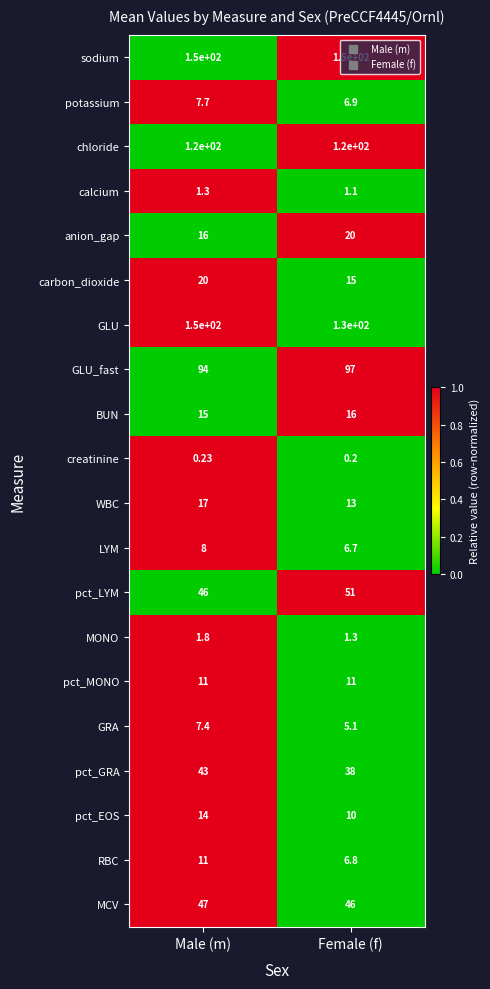

At which category is the sum across all series the highest?

Male (m)